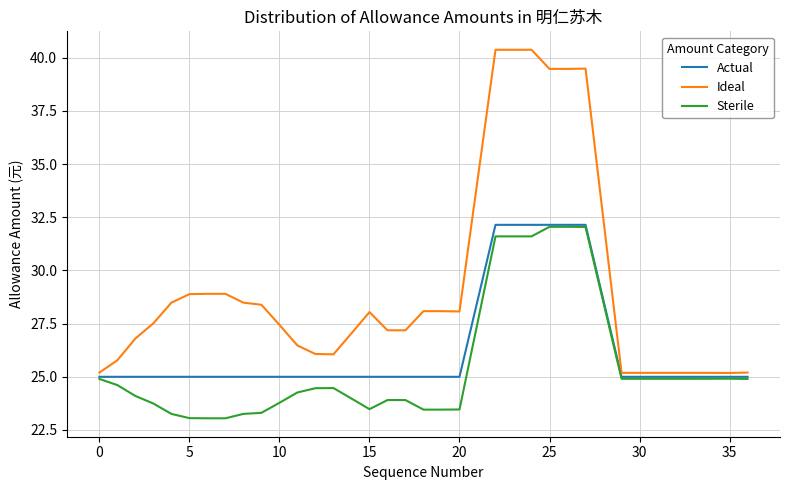

Does the chart display data point markers on the line(s)?

No